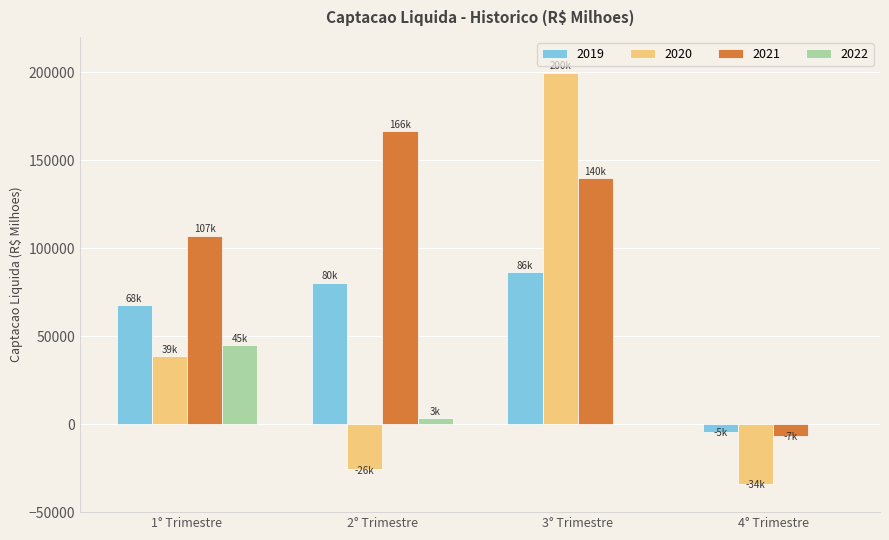

What is the sum of all 2019 values?

229814.0